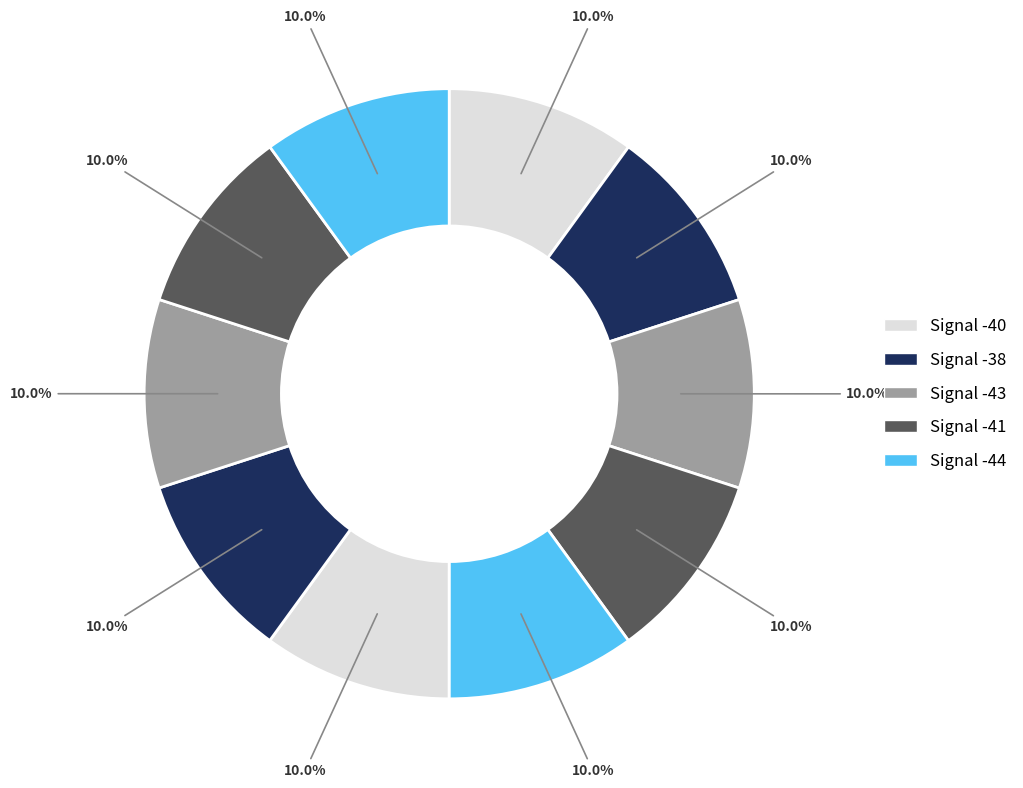

Count the number of slices in the pie.

10